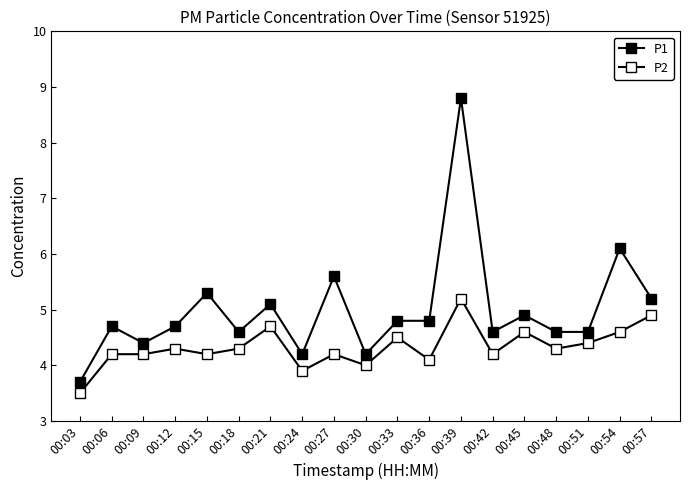

Is the value of P2 at 00:09 greater than the value of P1 at 00:36?

No